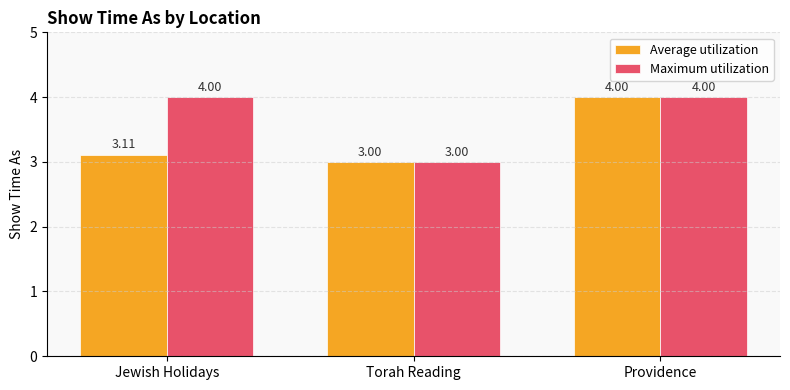

What is the maximum value for Average utilization?

4.0